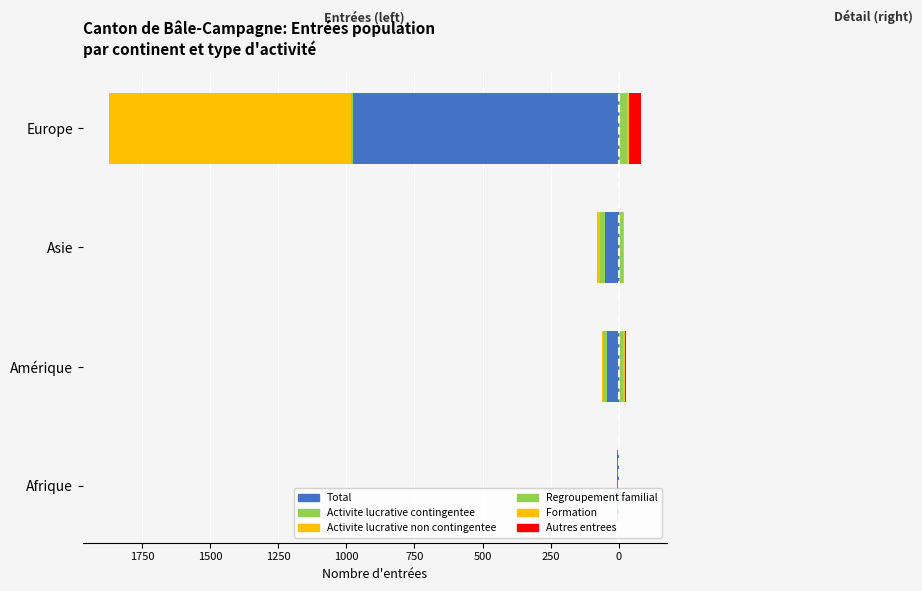

Between Amérique and Asie, which is larger?

Amérique